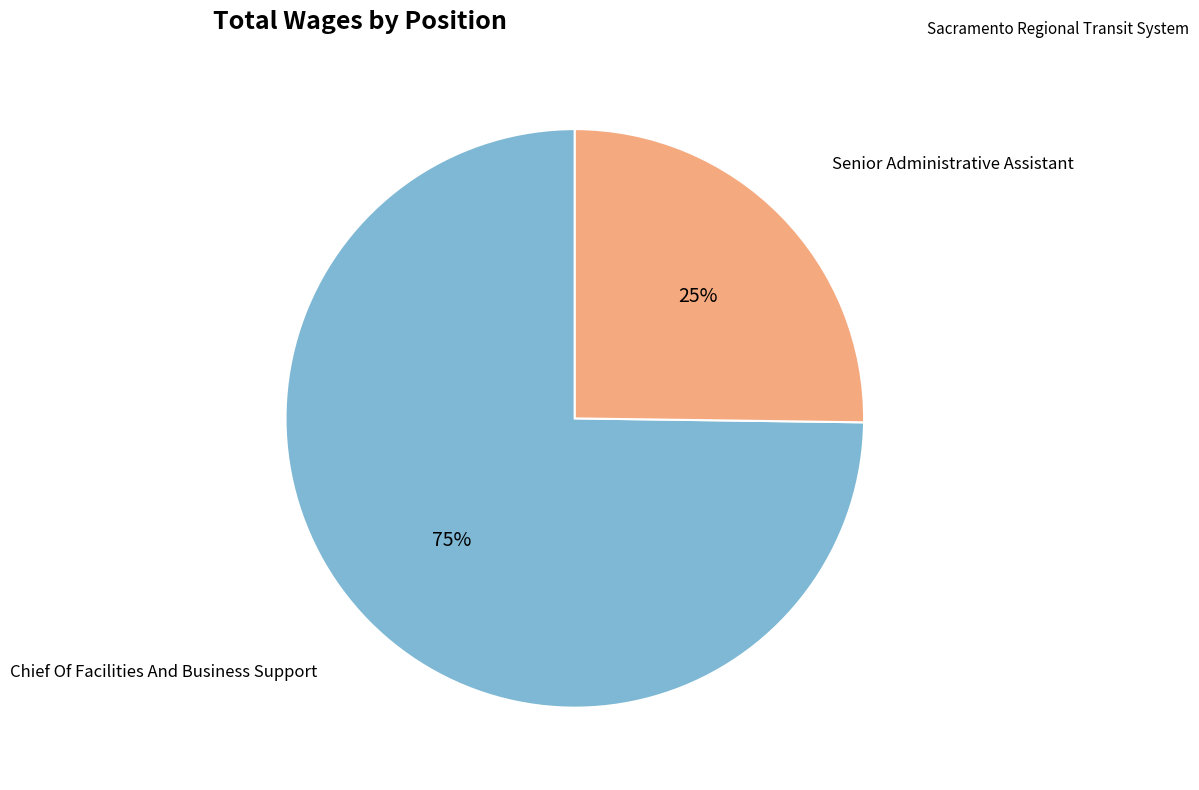

How many segments does this pie chart have?

2